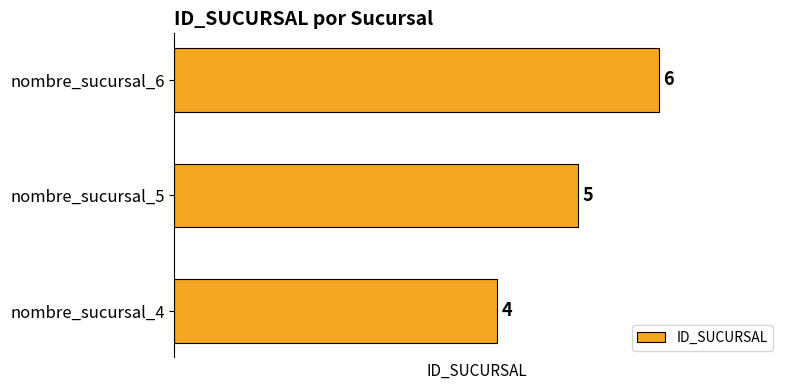

What is the average value?

5